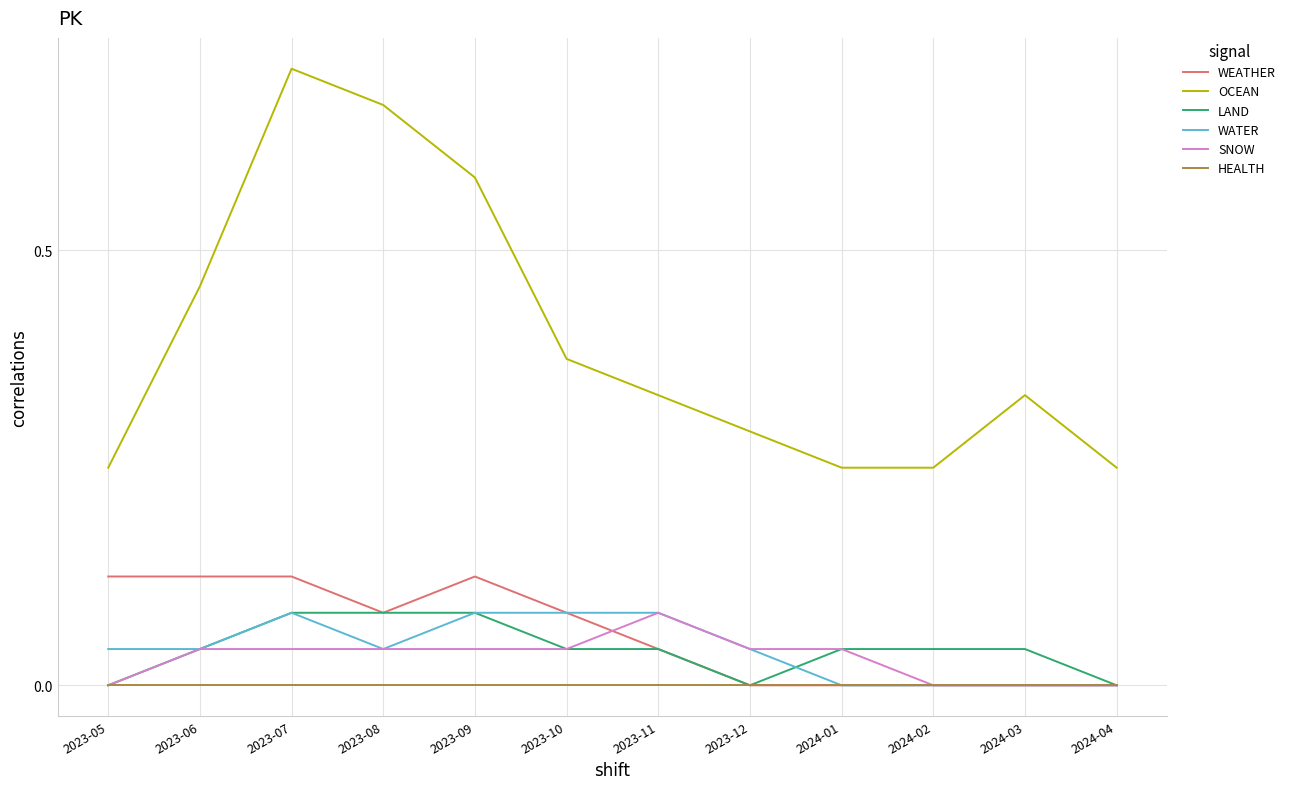

What are all the series names shown in the legend?

WEATHER, OCEAN, LAND, WATER, SNOW, HEALTH